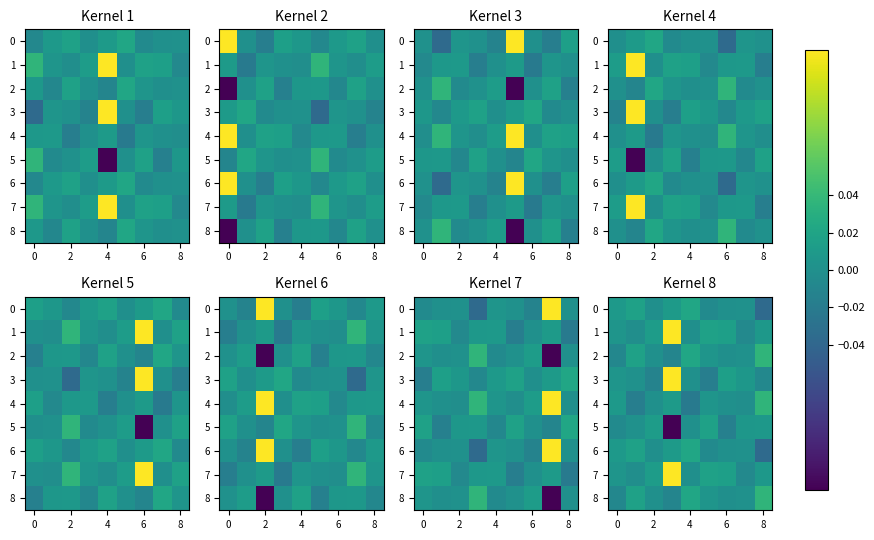

How many data points does each series have?

9